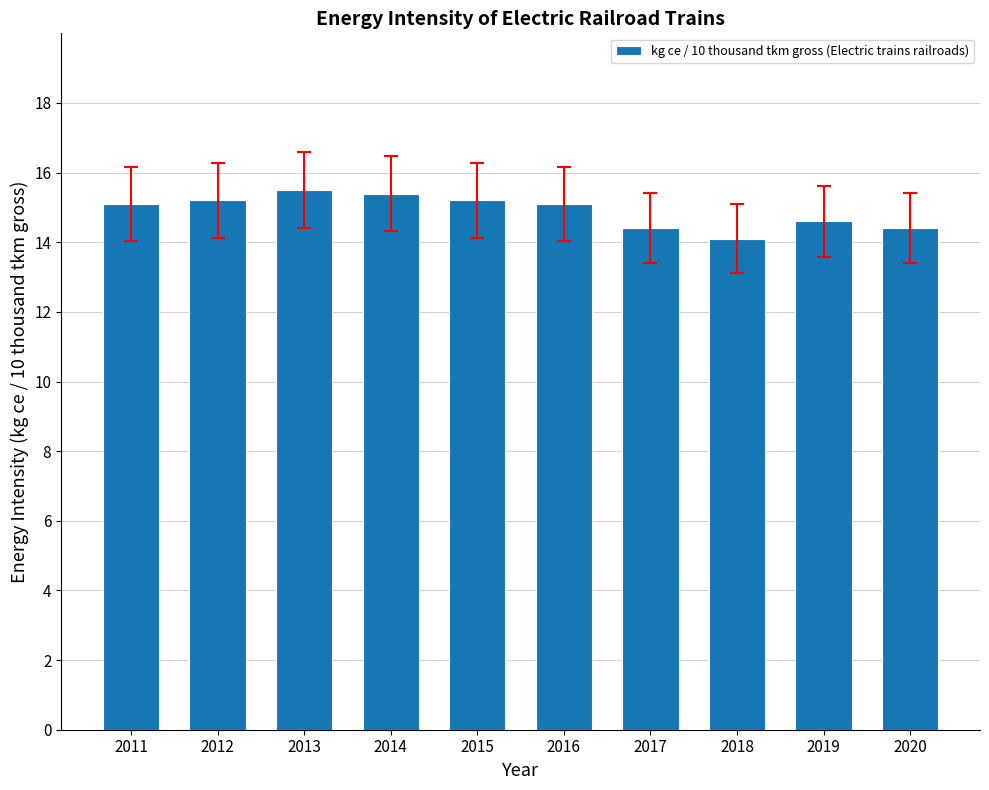

What is the difference between the values at 2017 and 2018?

0.3